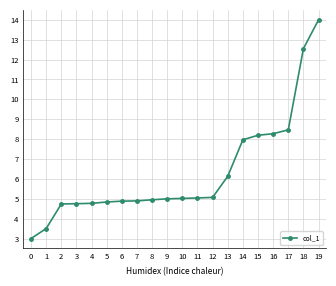

Read the value at 9.

5.0